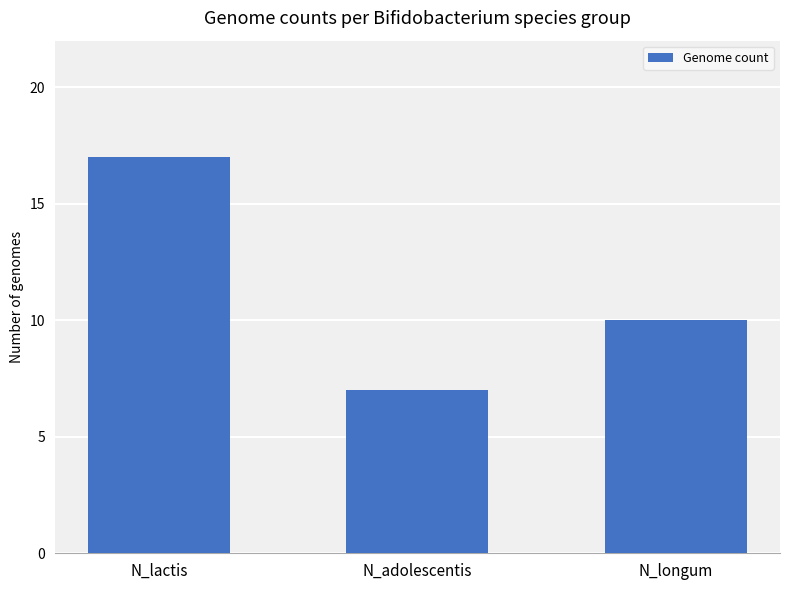

List the labels in order of value, smallest first.

N_adolescentis, N_longum, N_lactis